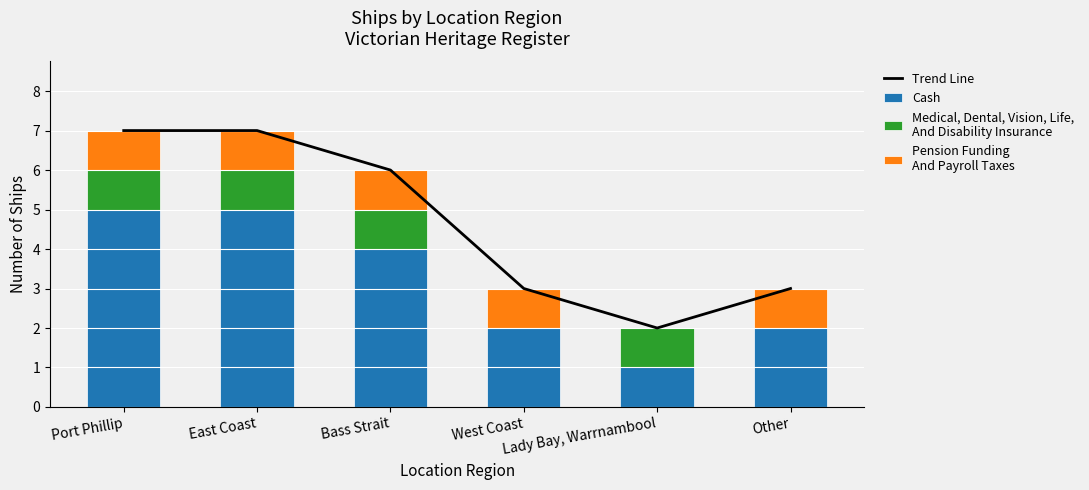

What is the approximate value of Medical, Dental, Vision, Life,
And Disability Insurance at Bass Strait?

1